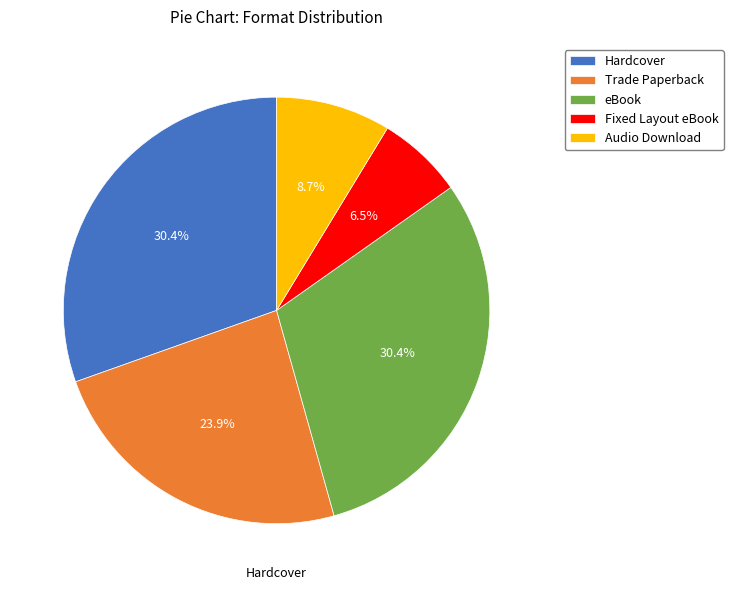

Is the sum of Audio Download and Trade Paperback greater than half?

No